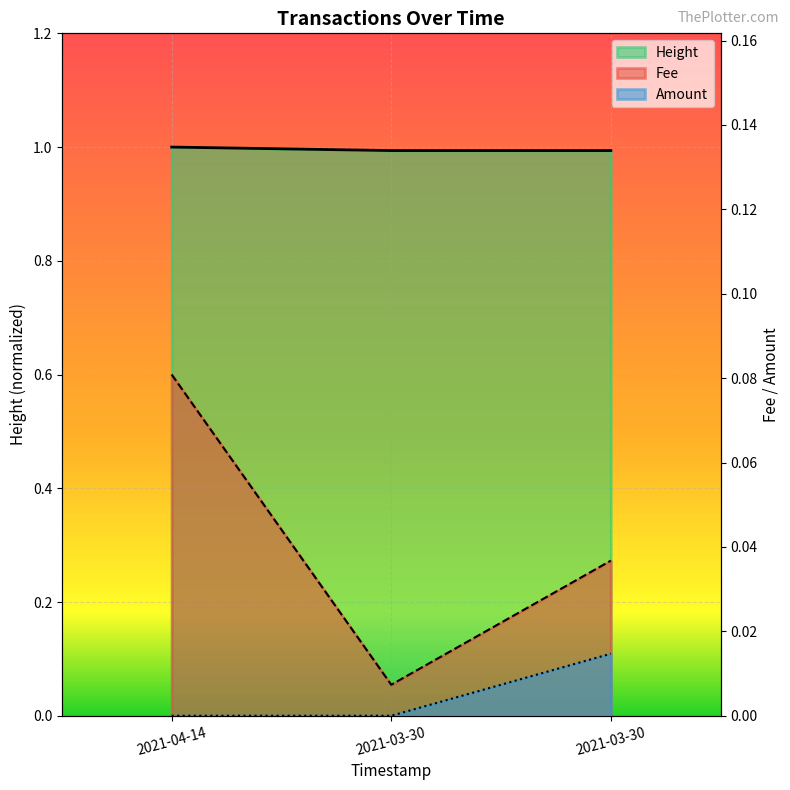

How many data points does each series have?

3